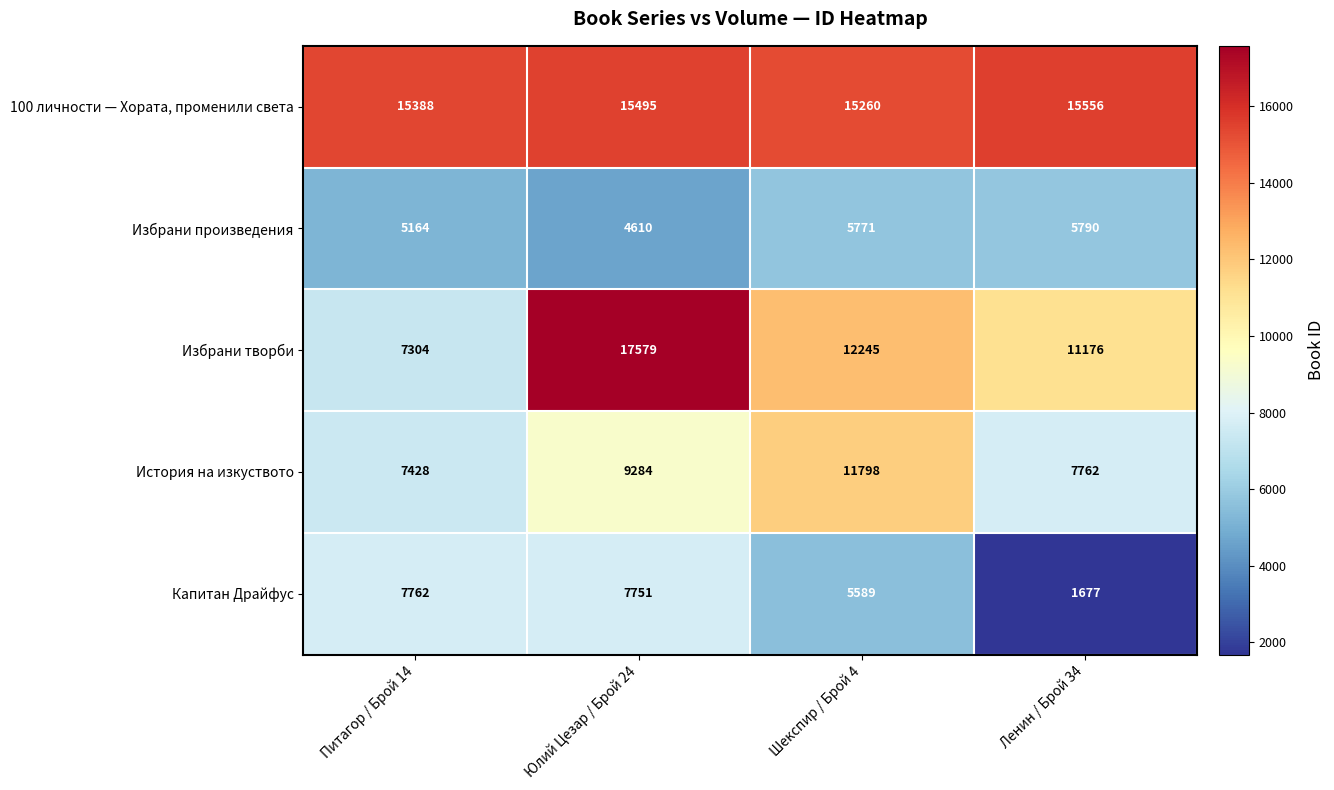

What is the spread (max minus min) of values at Шекспир / Брой 4?

9671